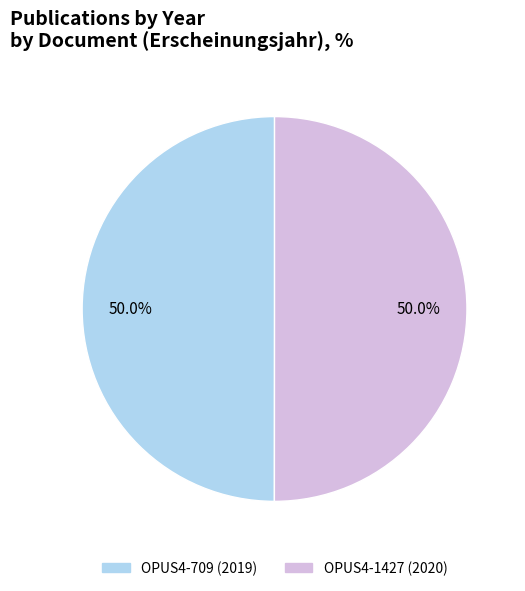

To the nearest percent, what is the average slice percentage?

50%